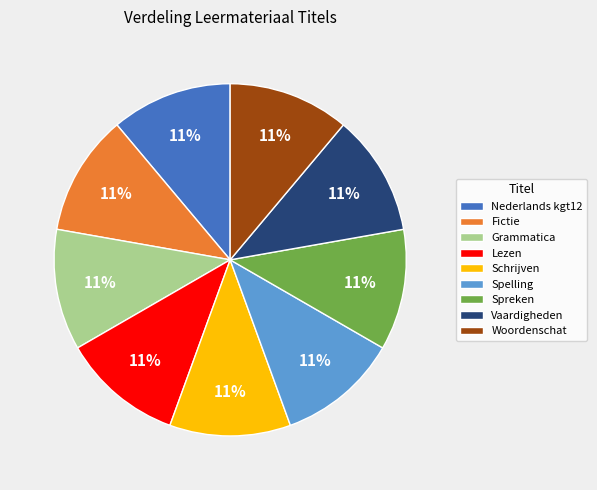

True or false: Spreken accounts for 1% of the total.

False